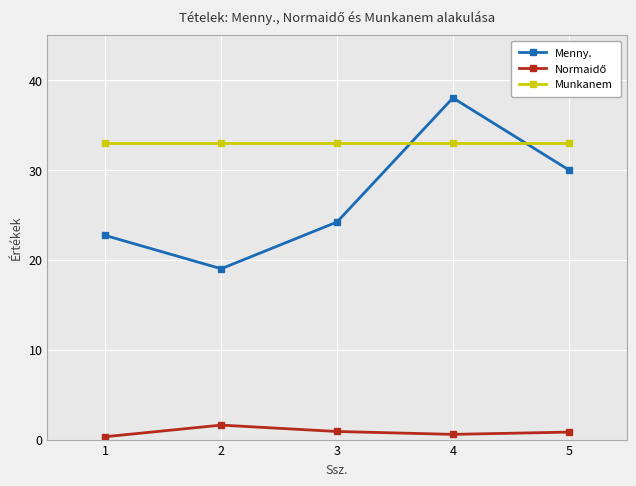

What is the difference between the maximum and minimum values in the Normaidő series?

1.3